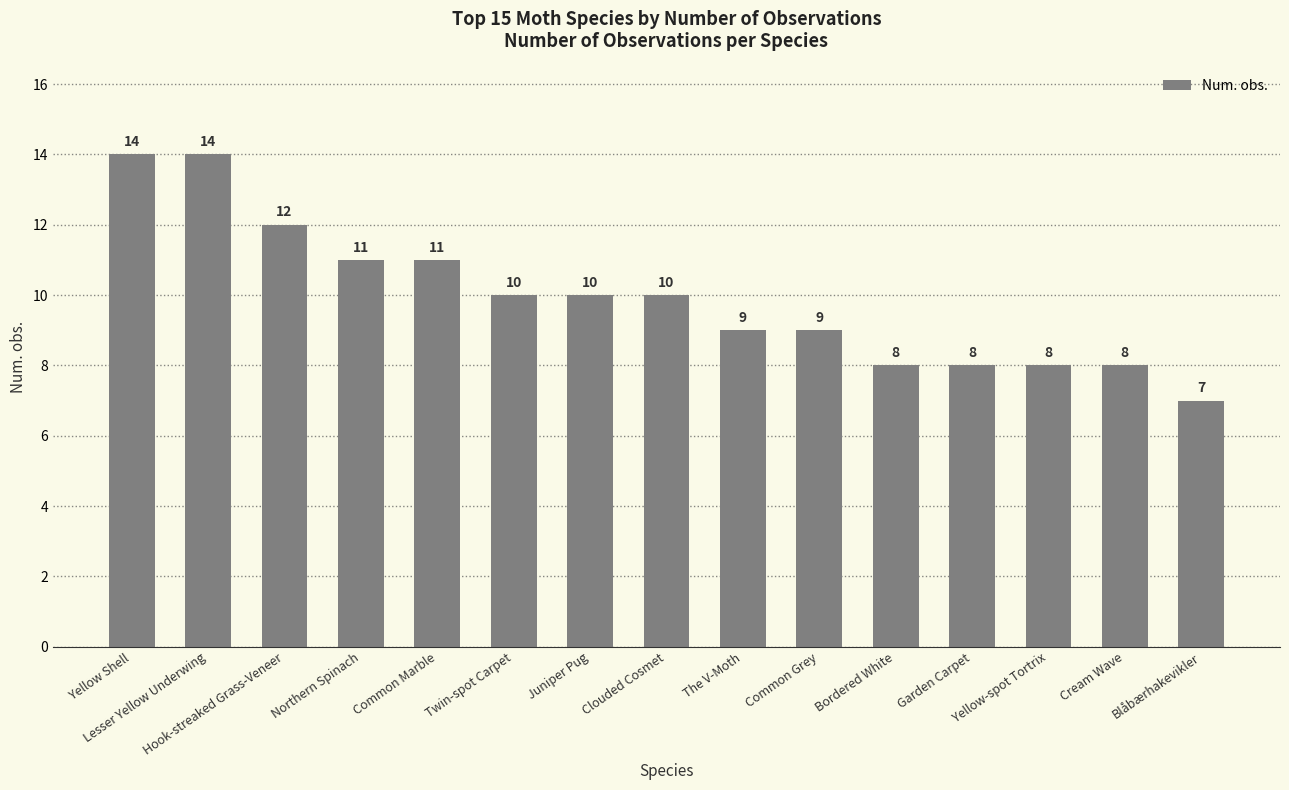

What is the label of the 4th bar from the left?

Northern Spinach